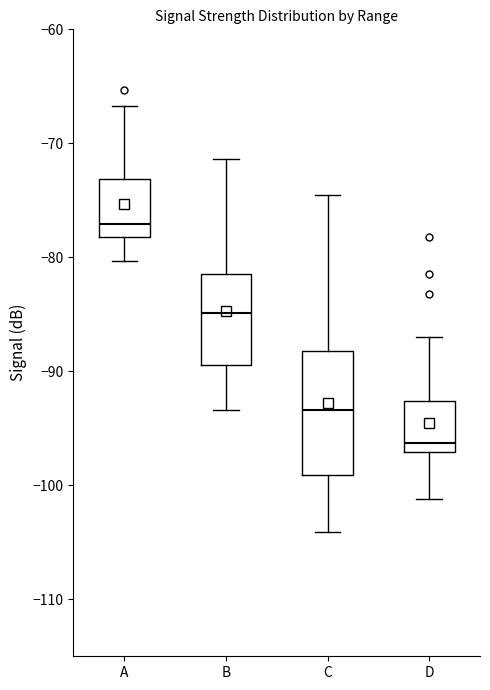

Reading left to right, read every box against the y-axis: the position of its median line, the range the box covers, and the ends of its whiskers. The values are not printed on the chart, so give them approximately, as read against the axis.

A: median -77, box -78 to -73, whiskers -80 to -67
B: median -85, box -89 to -81, whiskers -93 to -71
C: median -93, box -99 to -88, whiskers -104 to -74
D: median -96, box -97 to -93, whiskers -101 to -87